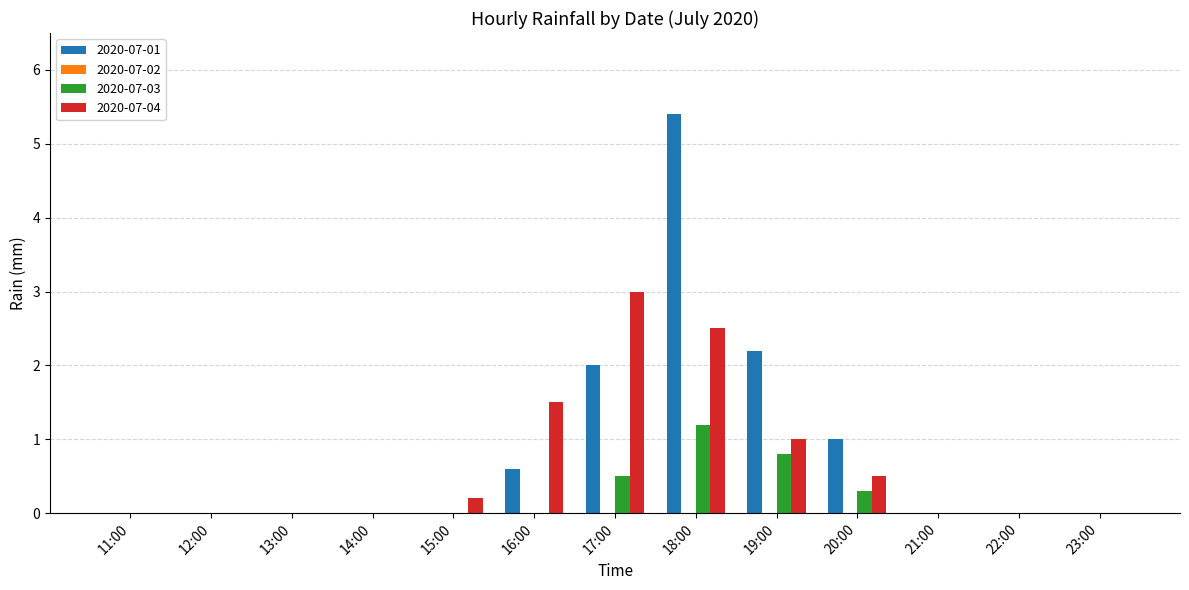

Which series has the largest total across all categories?

2020-07-01